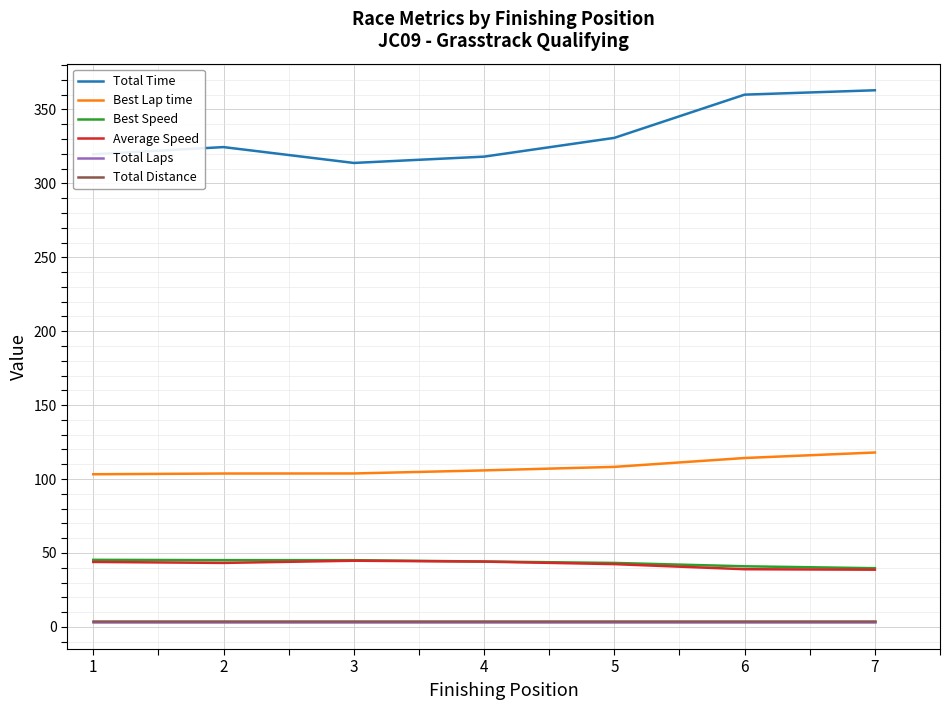

What is the total value across all series at 3?

514.3